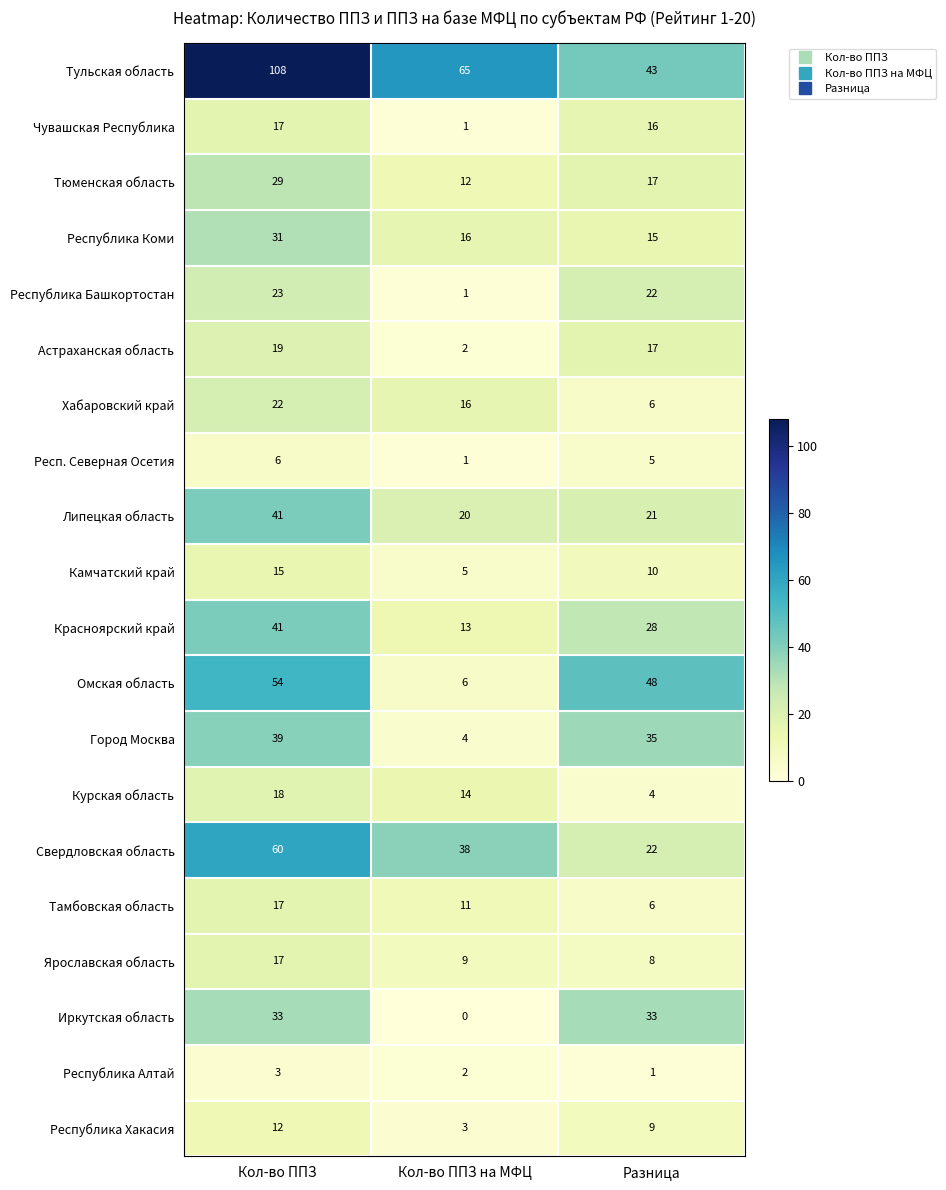

How many data points in Хабаровский край are less than 16?

1